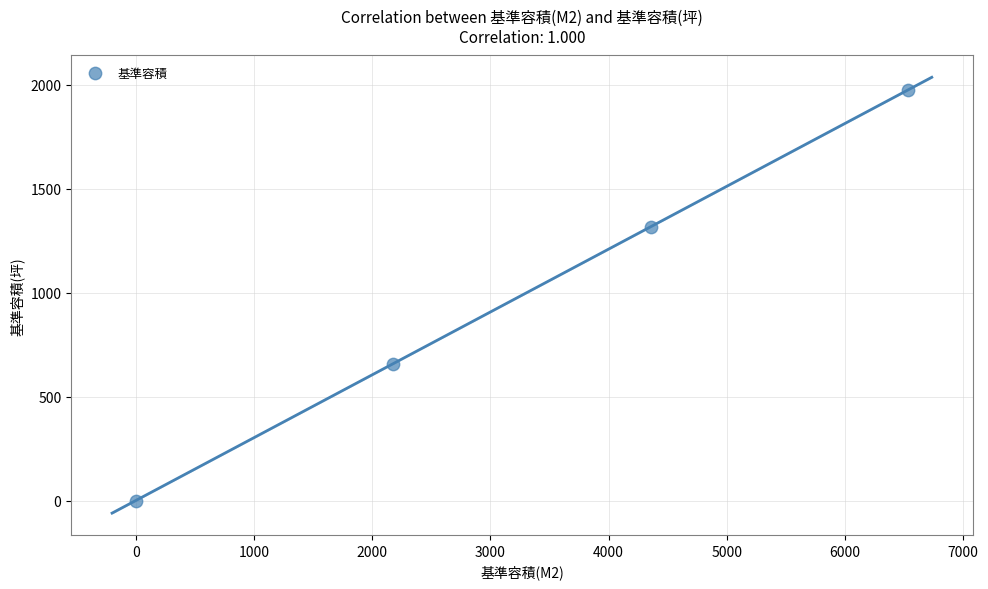

What is the range of Y values (max minus min)?

1976.5